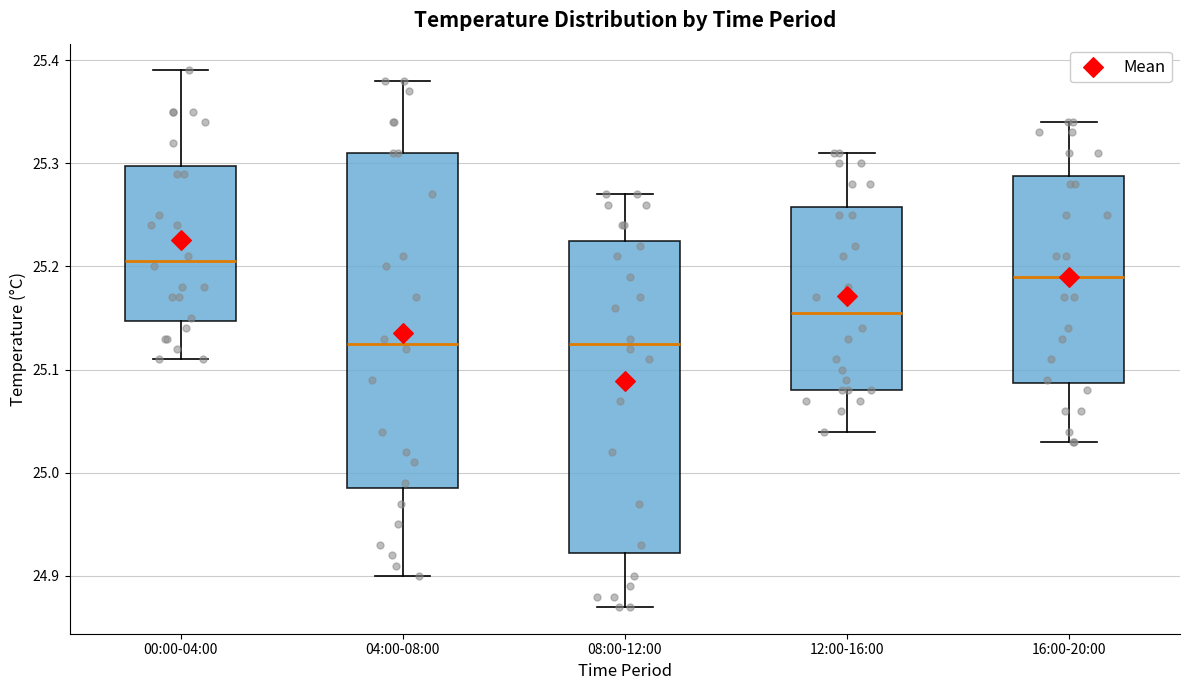

Reading left to right, read every box against the y-axis: the position of its median line, the range the box covers, and the ends of its whiskers. The values are not printed on the chart, so give them approximately, as read against the axis.

00:00-04:00: median 25.21, box 25.15 to 25.30, whiskers 25.11 to 25.39
04:00-08:00: median 25.13, box 24.99 to 25.31, whiskers 24.90 to 25.38
08:00-12:00: median 25.13, box 24.92 to 25.23, whiskers 24.87 to 25.27
12:00-16:00: median 25.16, box 25.08 to 25.26, whiskers 25.04 to 25.31
16:00-20:00: median 25.19, box 25.09 to 25.29, whiskers 25.03 to 25.34